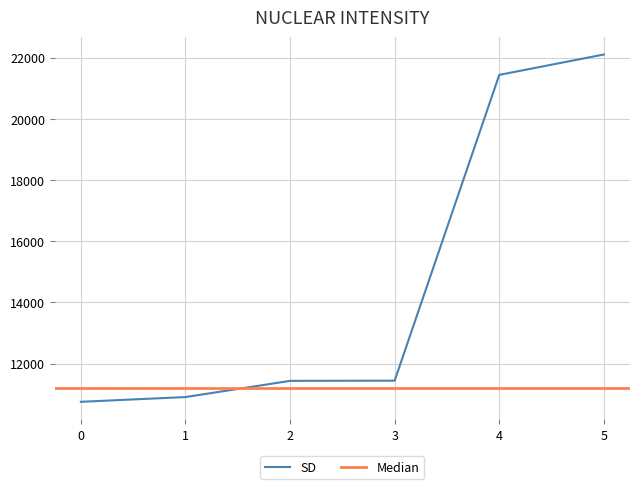

True or false: the data has more than 0 interior local peaks.

False